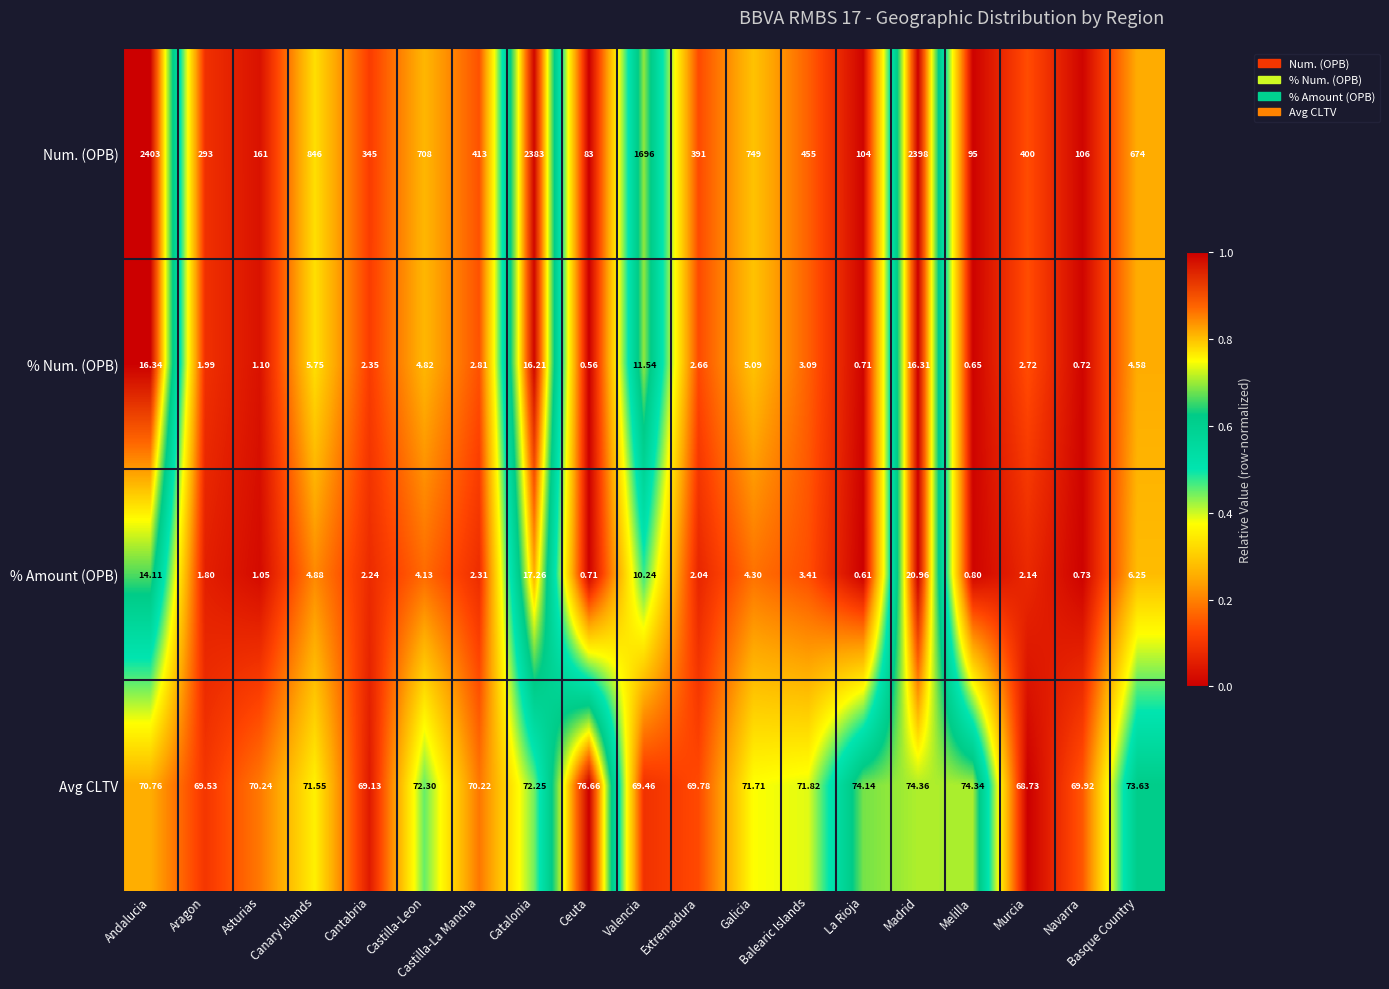

Rank the series by their maximum value, from highest to lowest.

Num. (OPB), Avg CLTV, % Amount (OPB), % Num. (OPB)